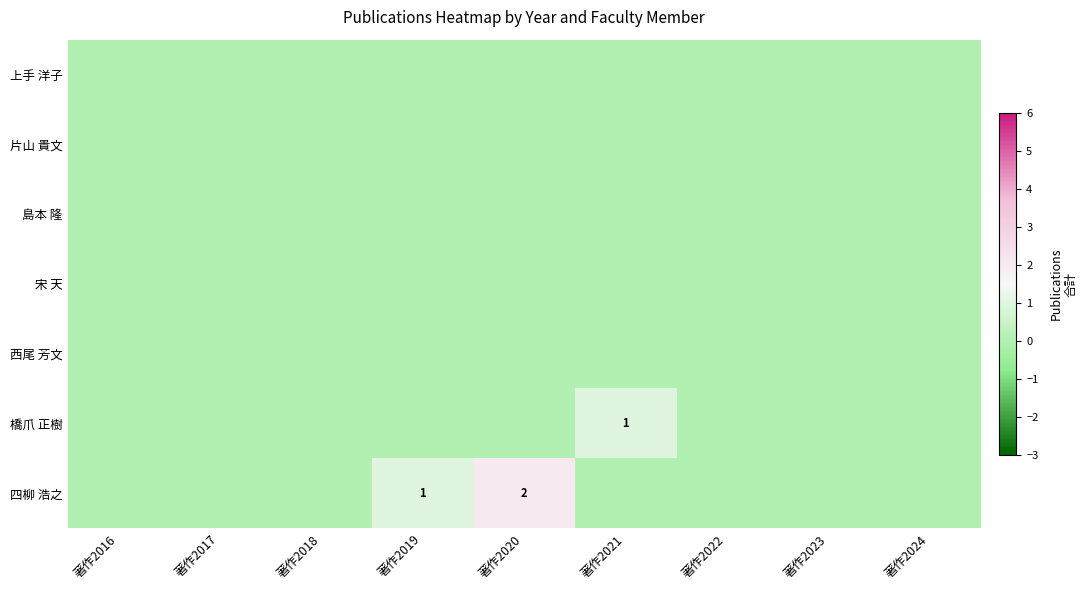

The 四柳 浩之 series shows 2 at 著作2020. True or false?

True